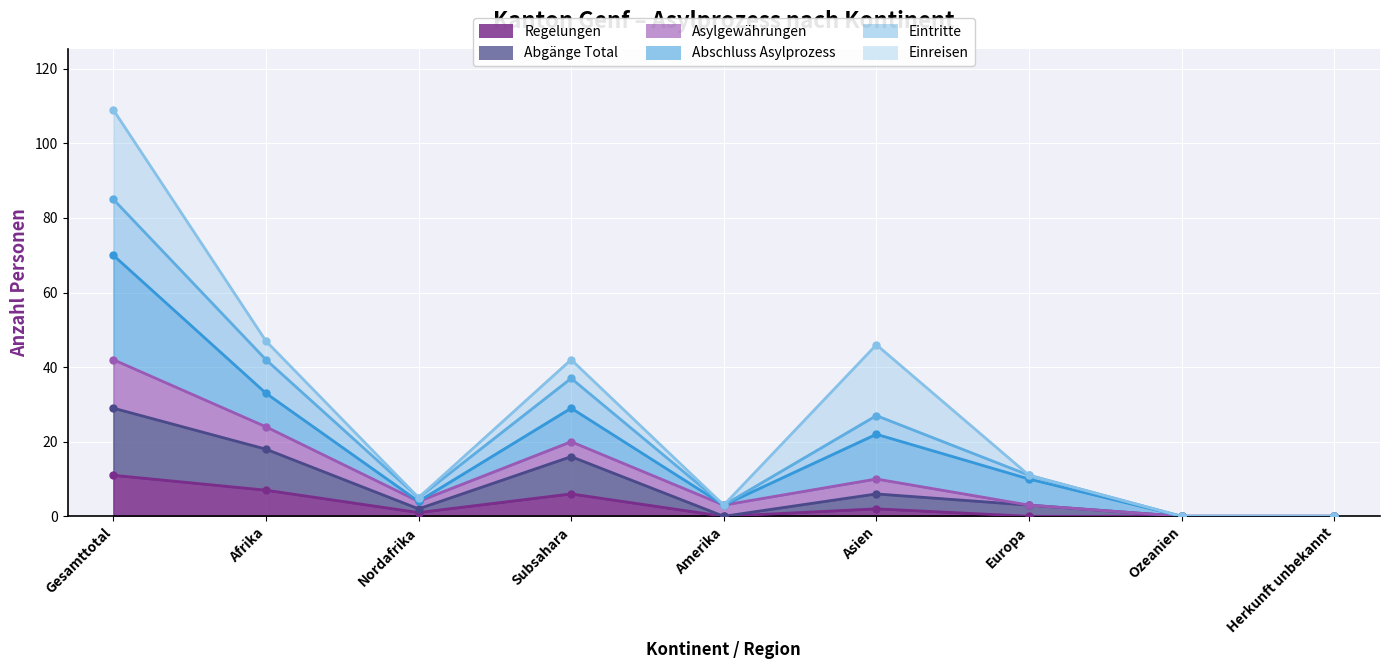

What is the label of the 6th point from the left?

Asien